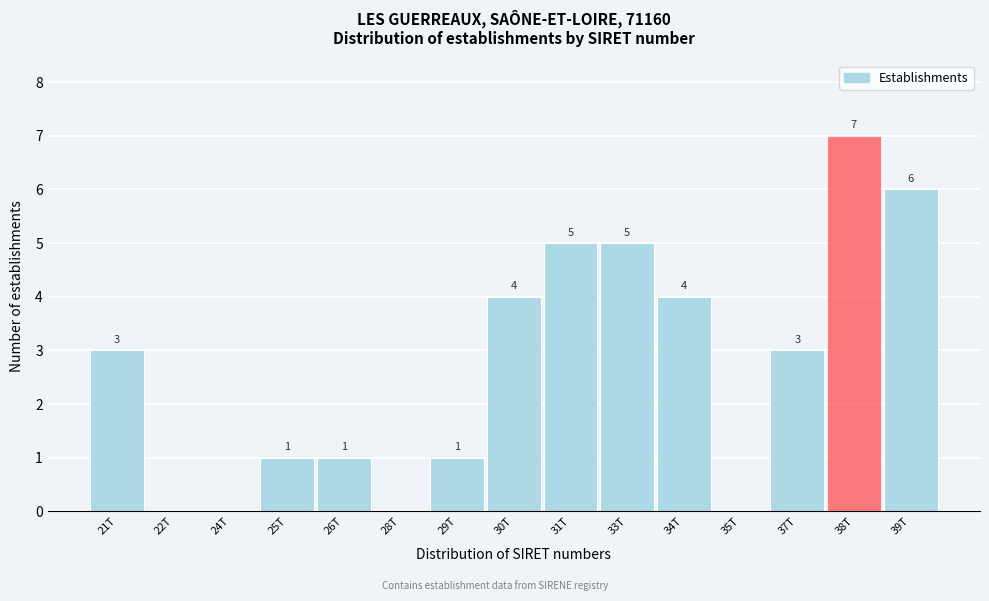

Reading right to left, list all the values displayed in this chart.

39T=6	38T=7	37T=3	35T=0	34T=4	33T=5	31T=5	30T=4	29T=1	28T=0	26T=1	25T=1	24T=0	22T=0	21T=3